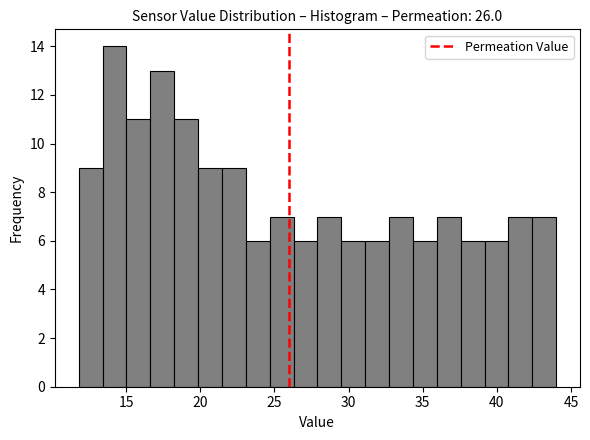

Read against the x-axis, roughly where is the centre of the tallest bar?

14.0